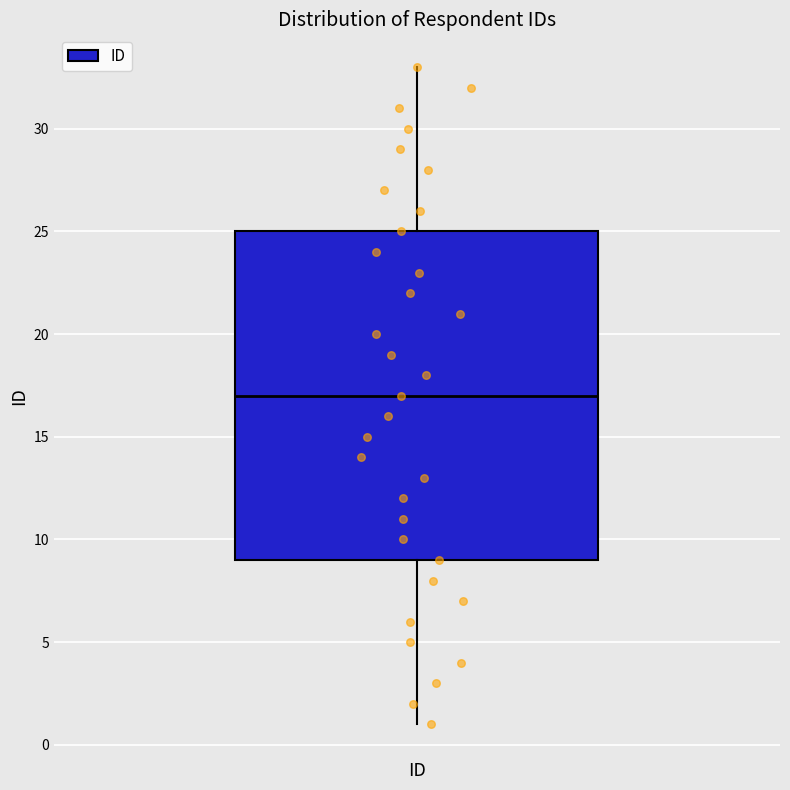

Transcribe this box plot: give where the median line is, the range the box spans, and where the two whiskers end, as read against the y-axis. The values are not printed on the chart, so give them approximately, as read against the axis.

median 17, box 9 to 25, whiskers 1 to 33